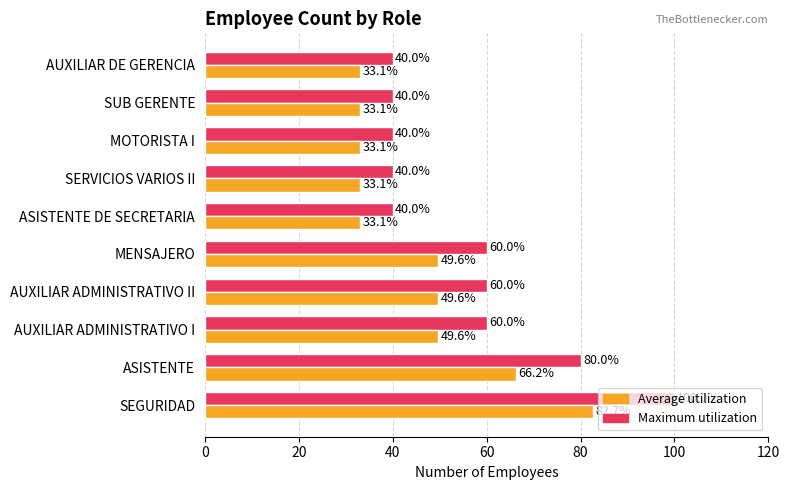

What is the difference between the Maximum utilization values at SEGURIDAD and ASISTENTE DE SECRETARIA?

60.0